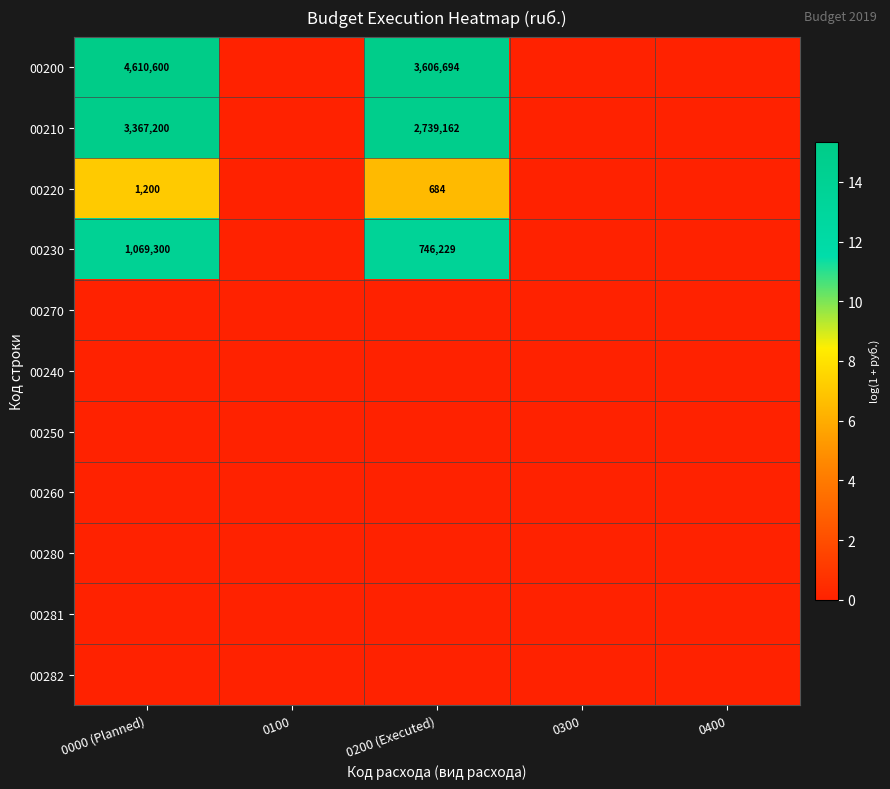

True or false: 00200 has a value of 3606694 at 0200 (Executed).

True